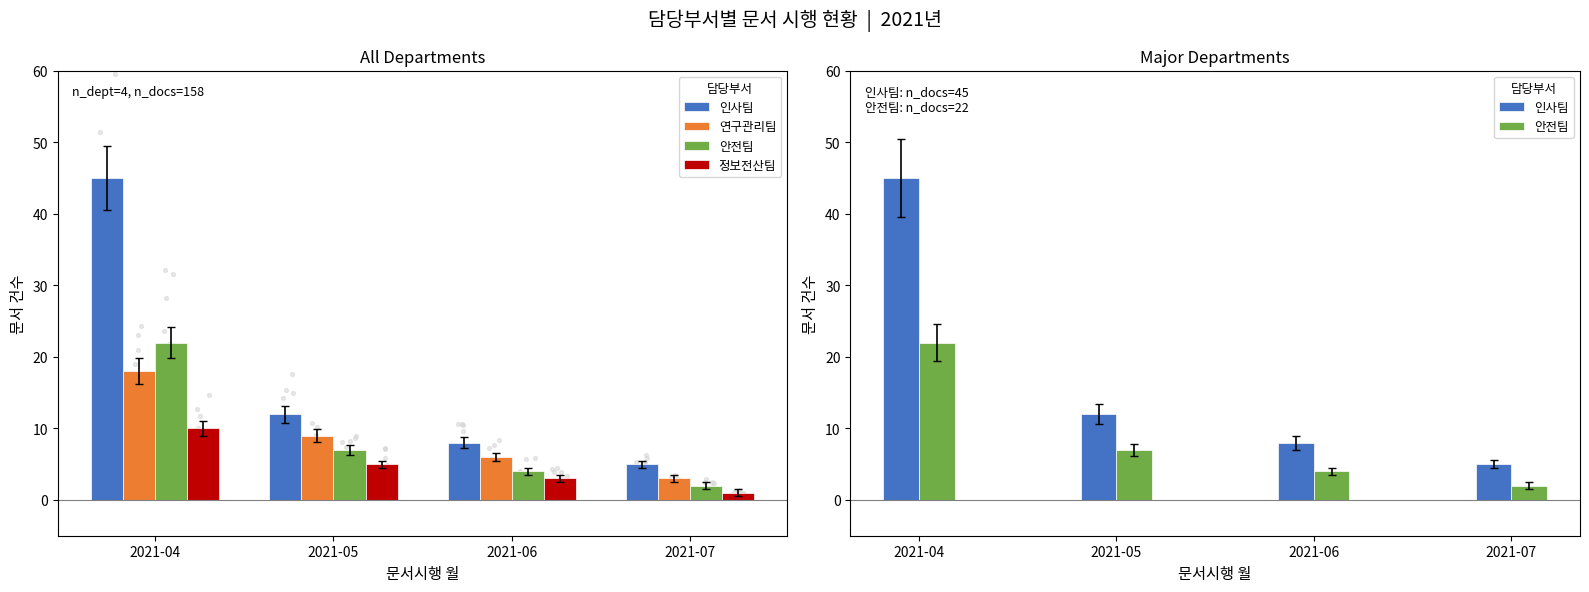

What is the total value across all series at 2021-04?

95